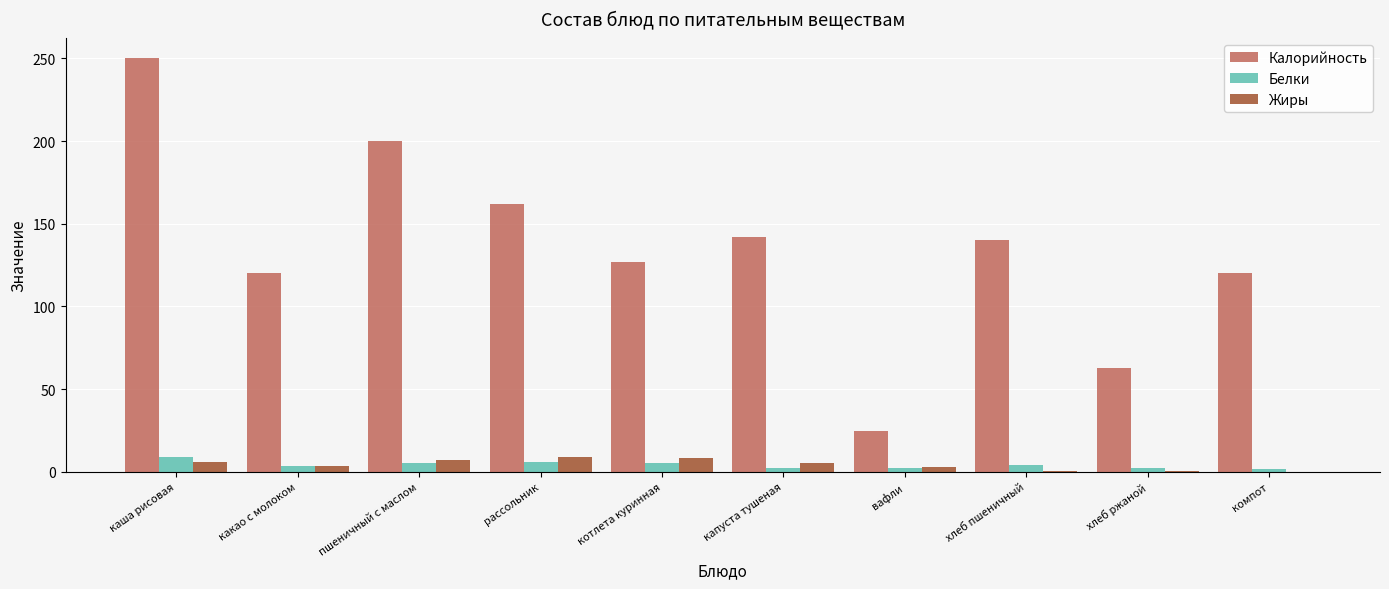

What is the approximate value of Белки at рассольник?

5.7